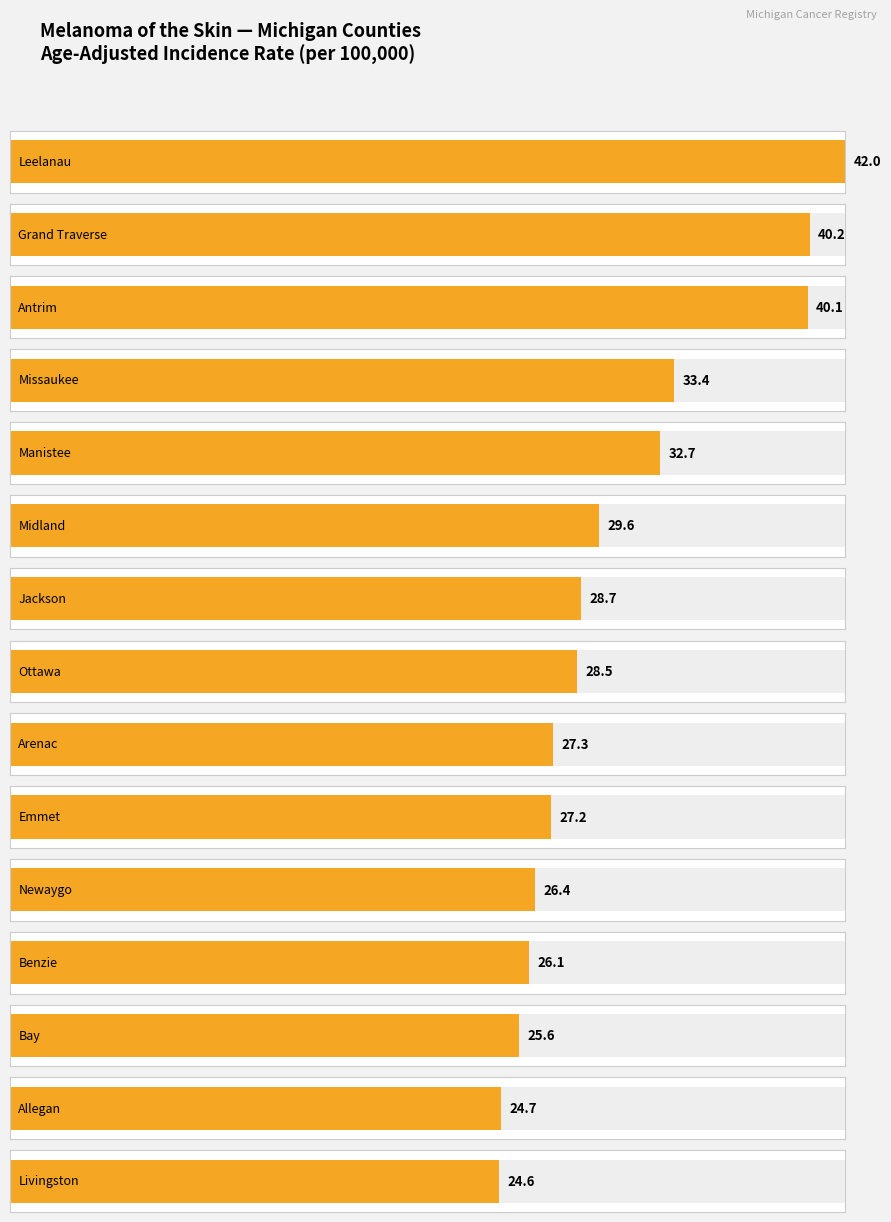

How many values are below 28?

7